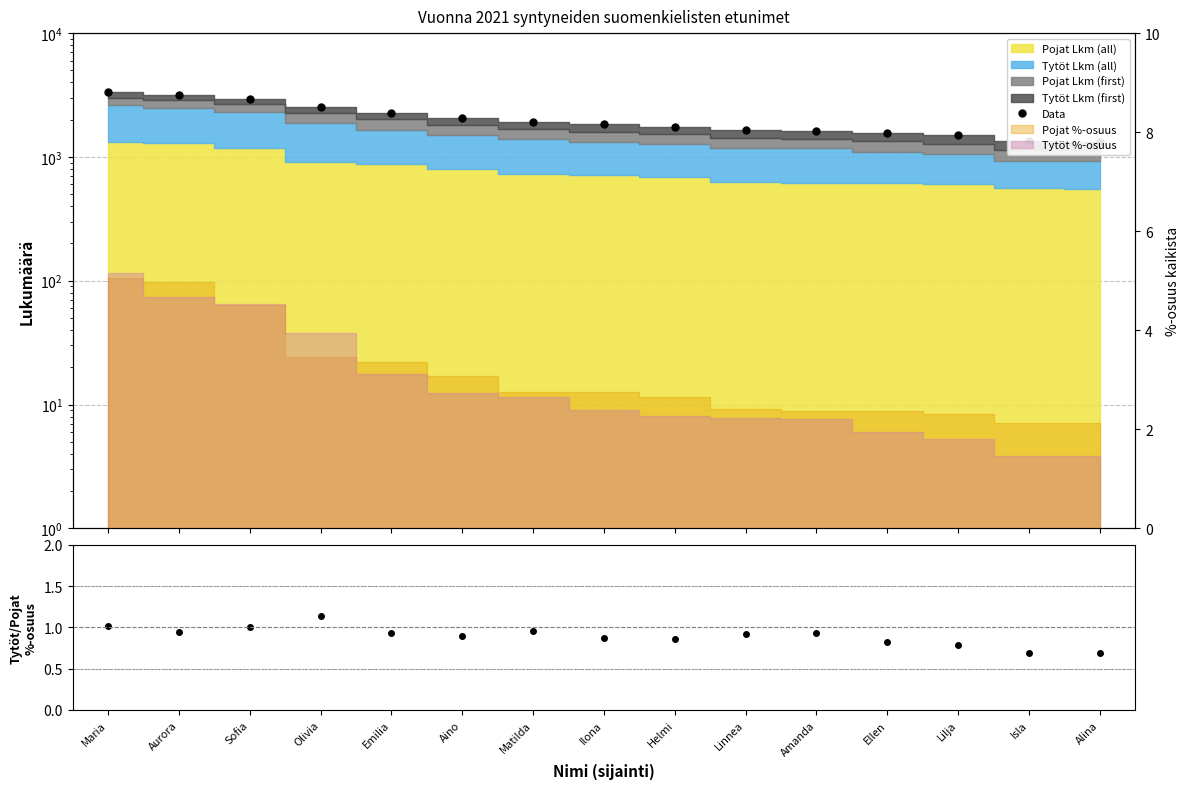

What is the sum of the Tytöt/Pojat %-osuus values at Emilia and Sofia?

1.9